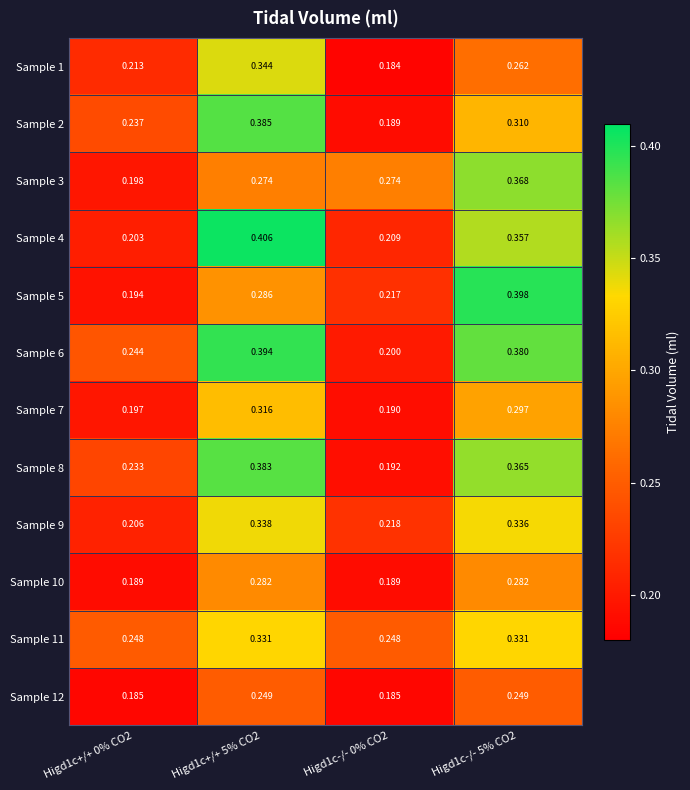

Is the value of Sample 3 at Higd1c-/- 0% CO2 greater than the value of Sample 9 at Higd1c-/- 5% CO2?

No